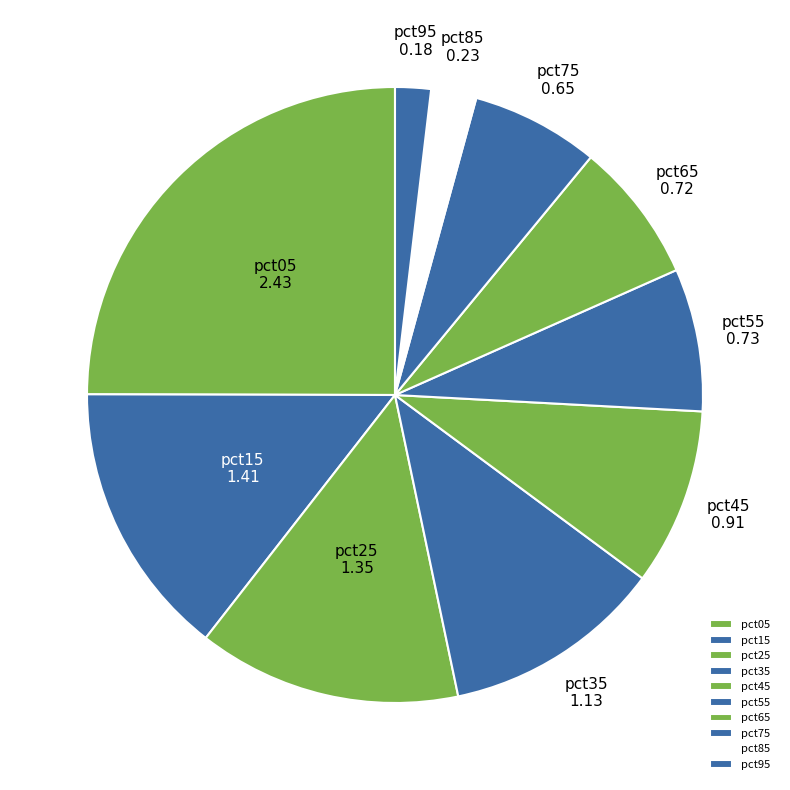

Is there any slice that represents more than half of the pie?

No